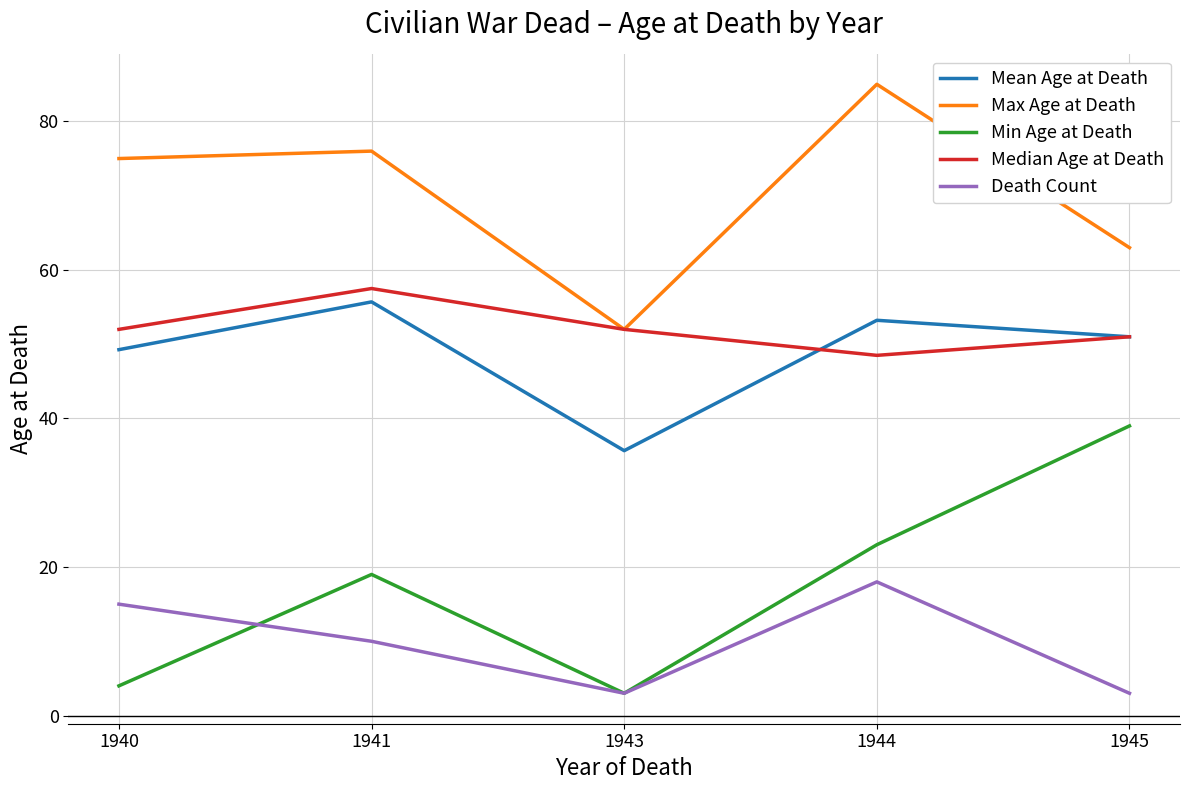

At how many categories does at least one series exceed 28?

5